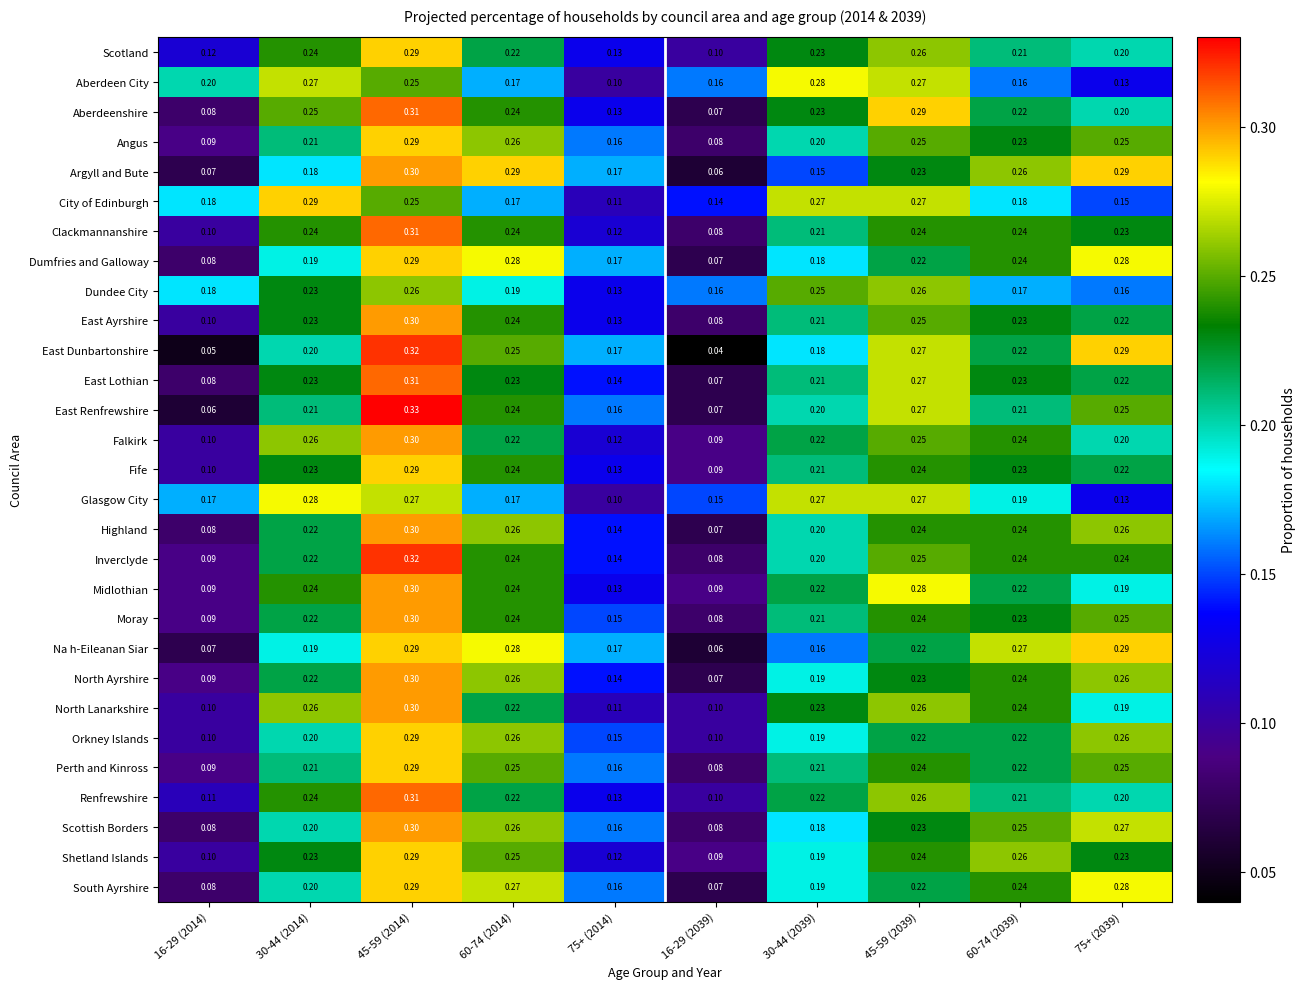

What is the total value across all series at 30-44 (2039)?

6.1